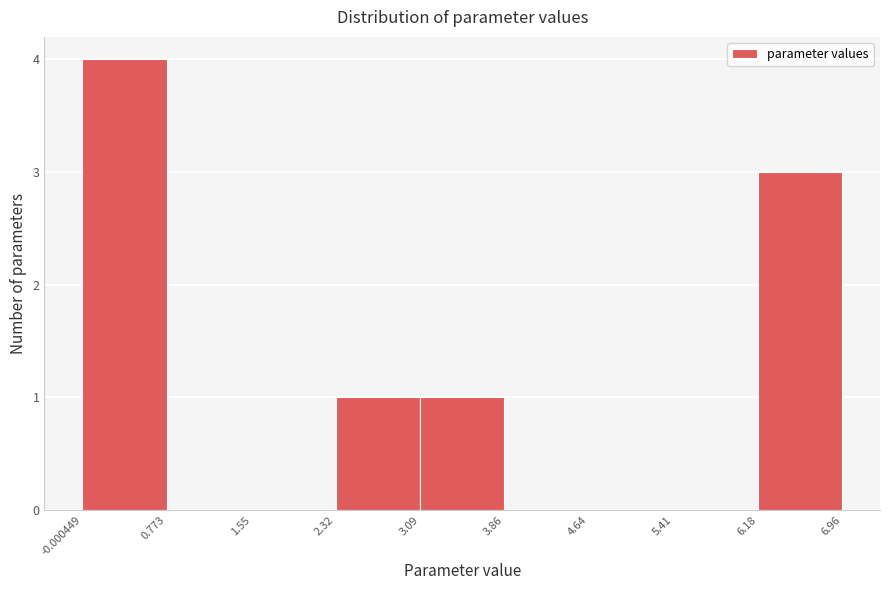

Reading left to right, transcribe this chart: for each bar, give the range it covers on the x-axis and its height. The values are not printed on the chart, so give them approximately, as read against the axis.

-0.000449 to 0.773: 4
0.773 to 1.55: 0
1.55 to 2.32: 0
2.32 to 3.09: 1
3.09 to 3.86: 1
3.86 to 4.64: 0
4.64 to 5.41: 0
5.41 to 6.18: 0
6.18 to 6.96: 3